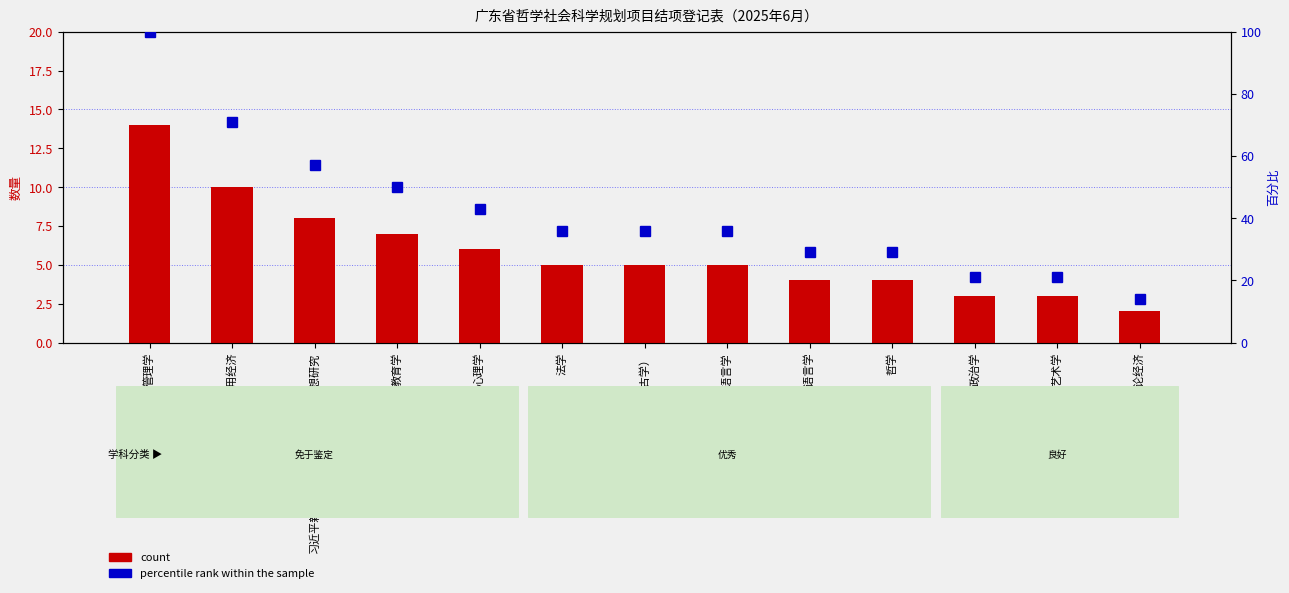

Which series has the largest range (max minus min)?

percentile rank within the sample